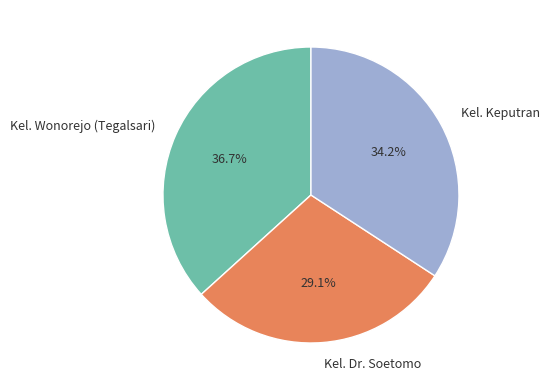

To the nearest percent, what portion does Kel. Keputran represent?

34%